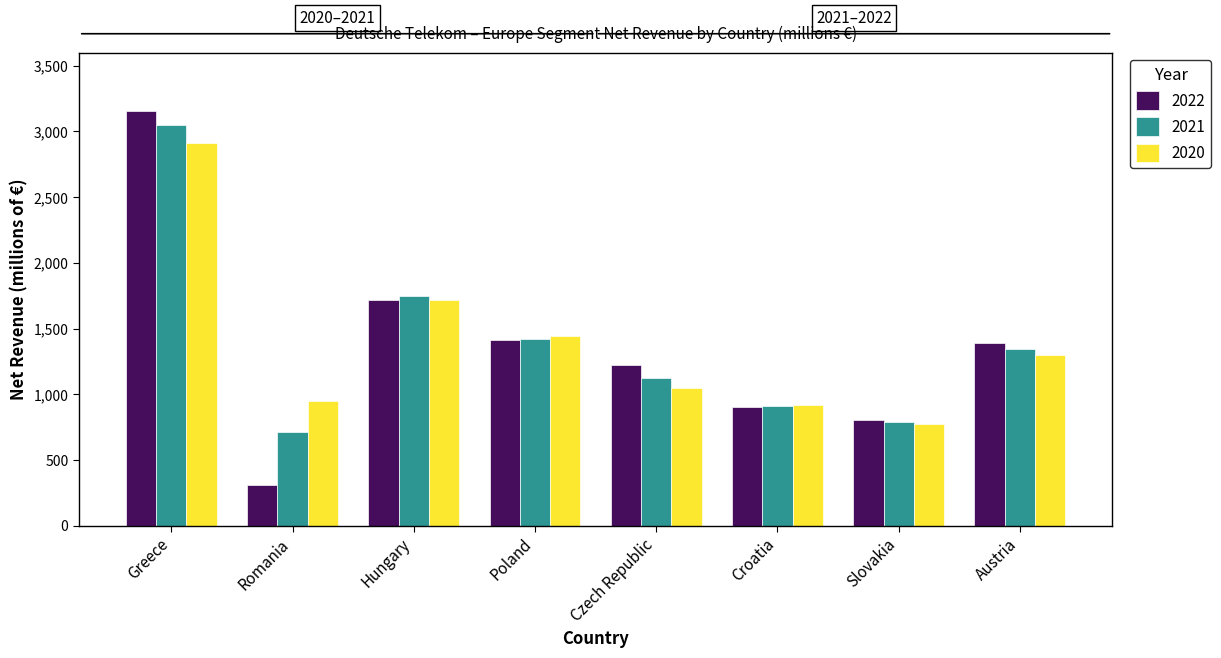

Which series has the widest spread of values?

2022